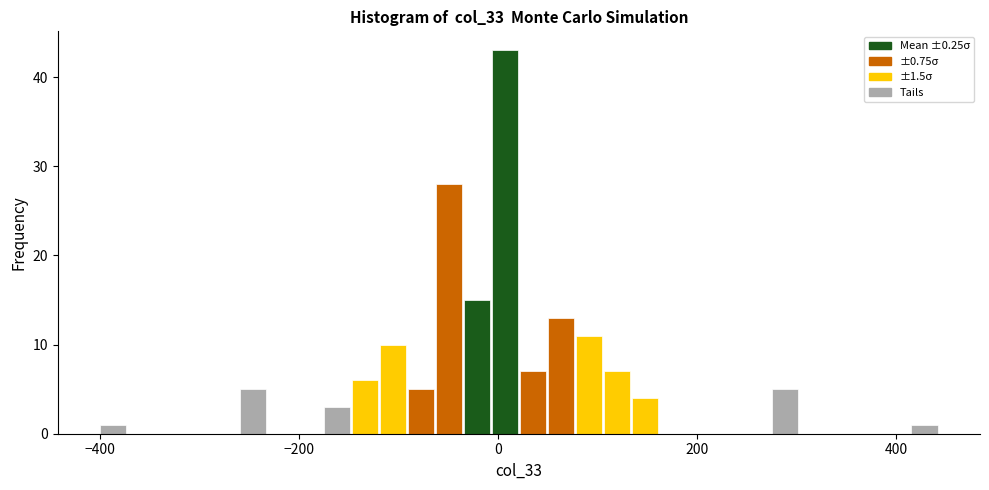

Read against the x-axis, roughly where is the centre of the tallest bar?

0